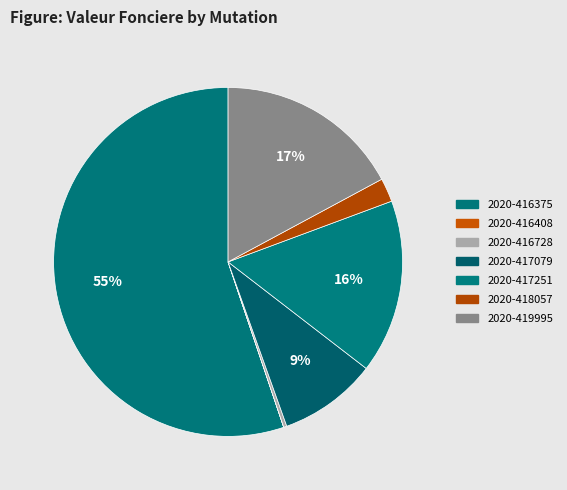

Which slice is the largest?

2020-416375